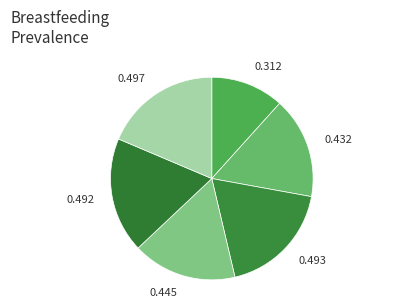

Which category has the smallest portion of the pie?

North East